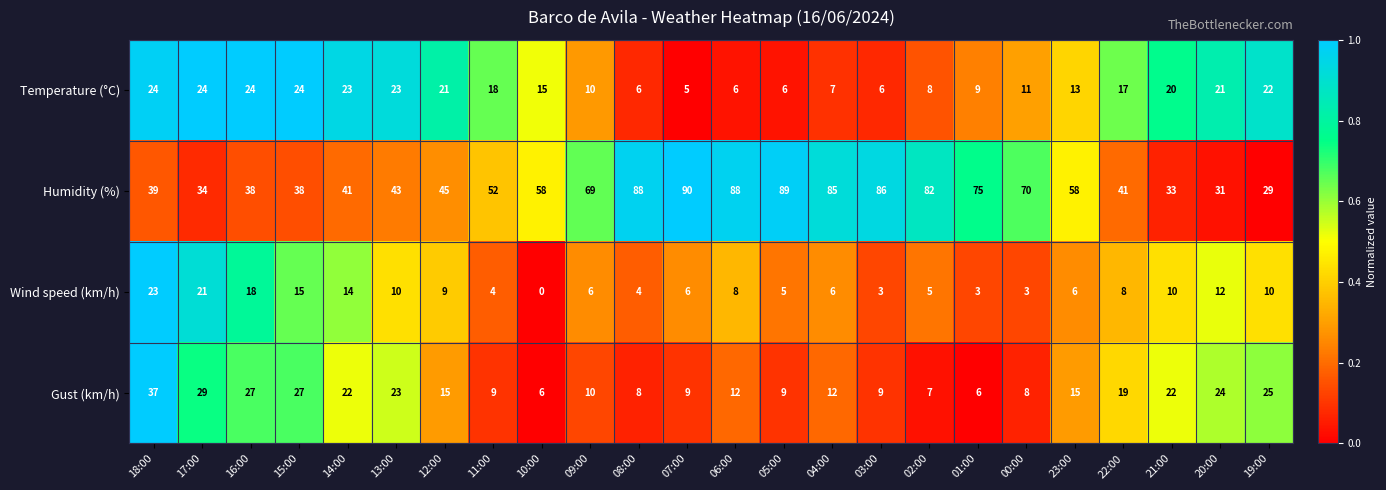

At which category is the sum across all series the highest?

18:00